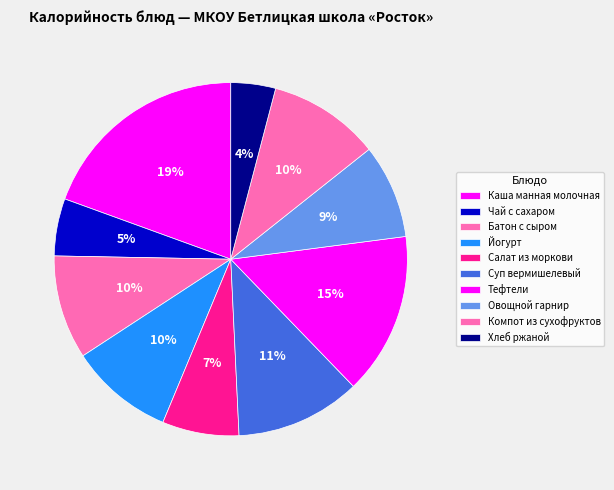

What is the ratio of the value at Батон с сыром to the value at Тефтели?

0.6